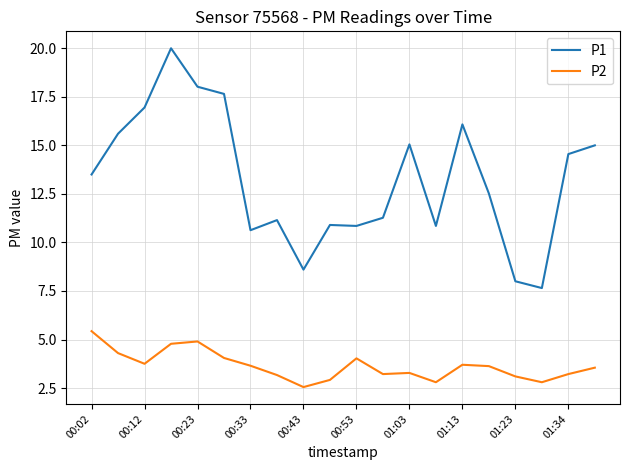

How many distinct data groups are displayed?

2